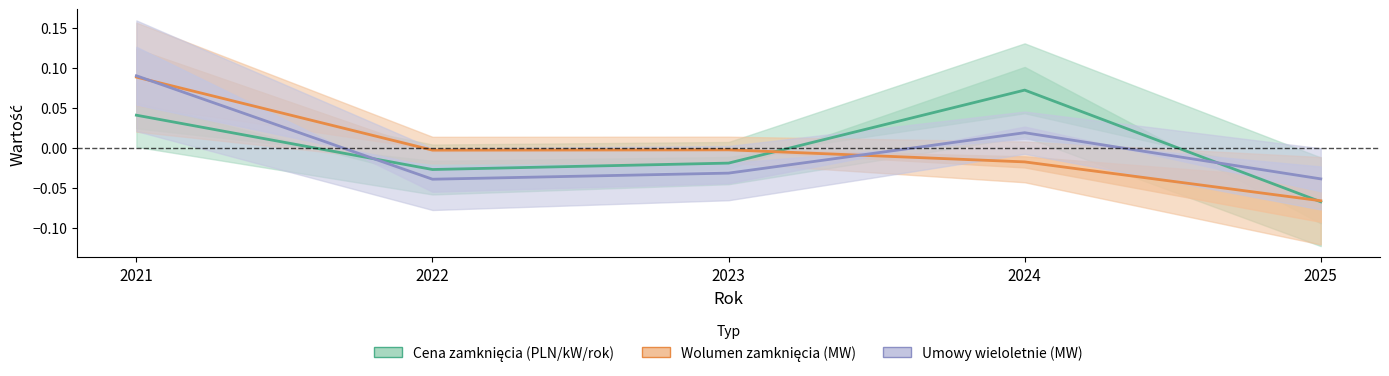

Where is Cena zamknięcia (PLN/kW/rok) nearest to the value 0?

2023